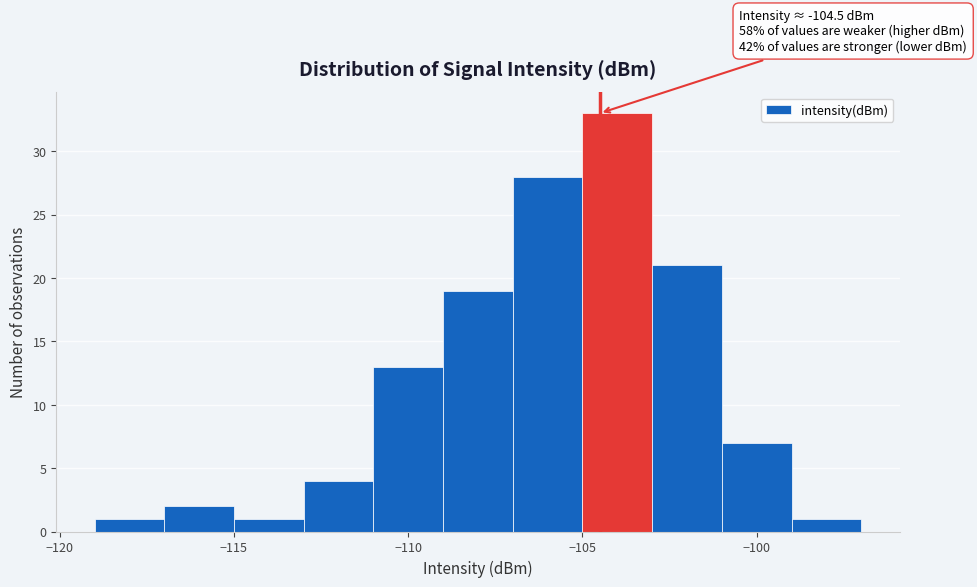

Which range on the x-axis has the tallest bar?

-105 to -103